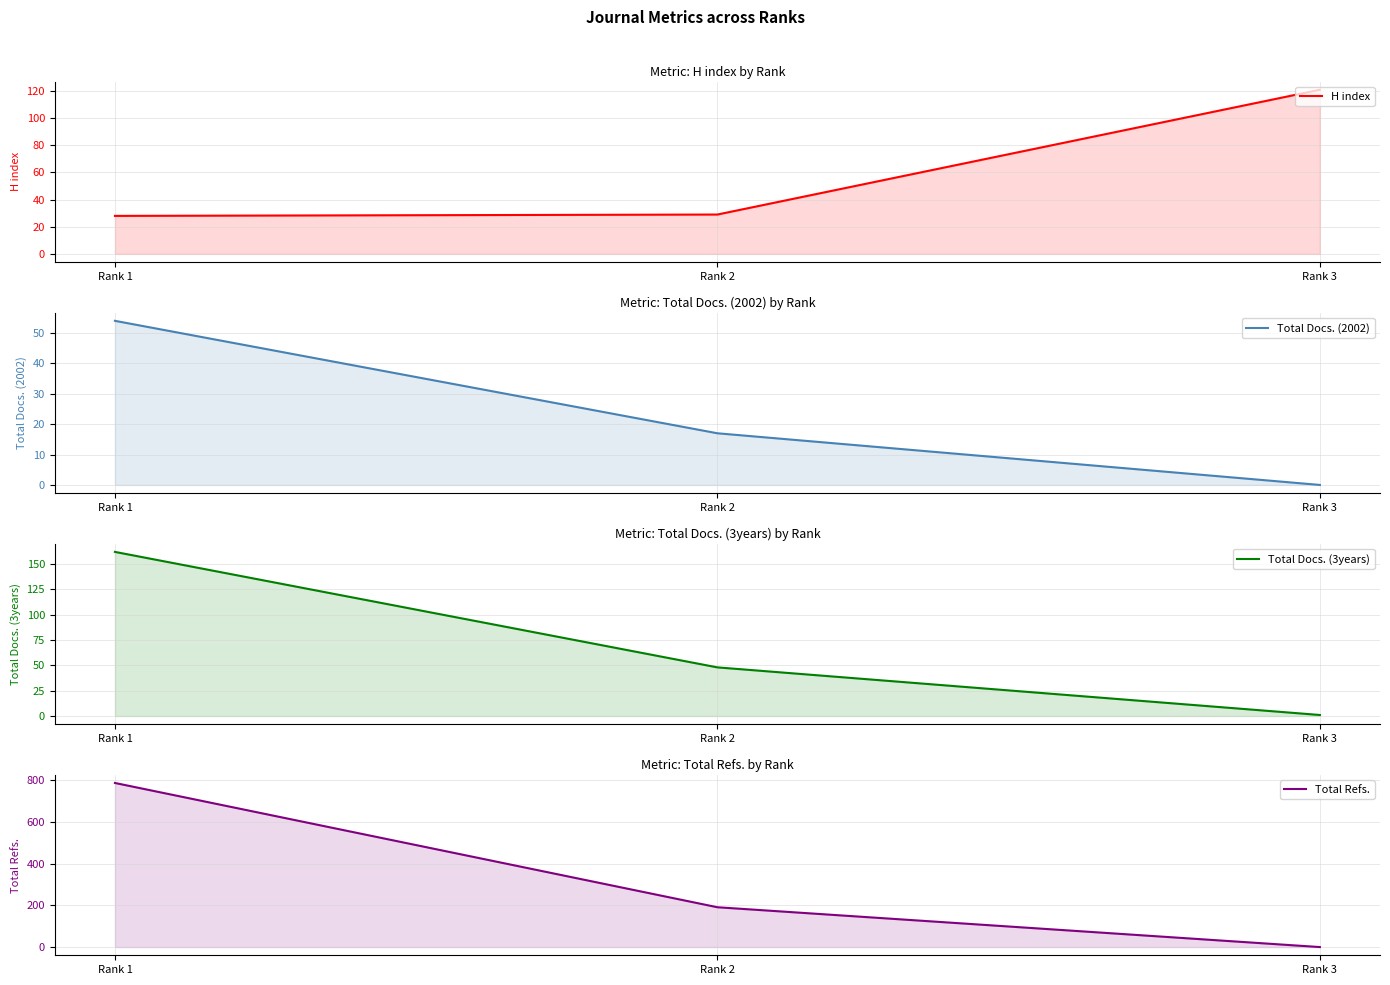

The H index series shows 15 at Rank 1. True or false?

False